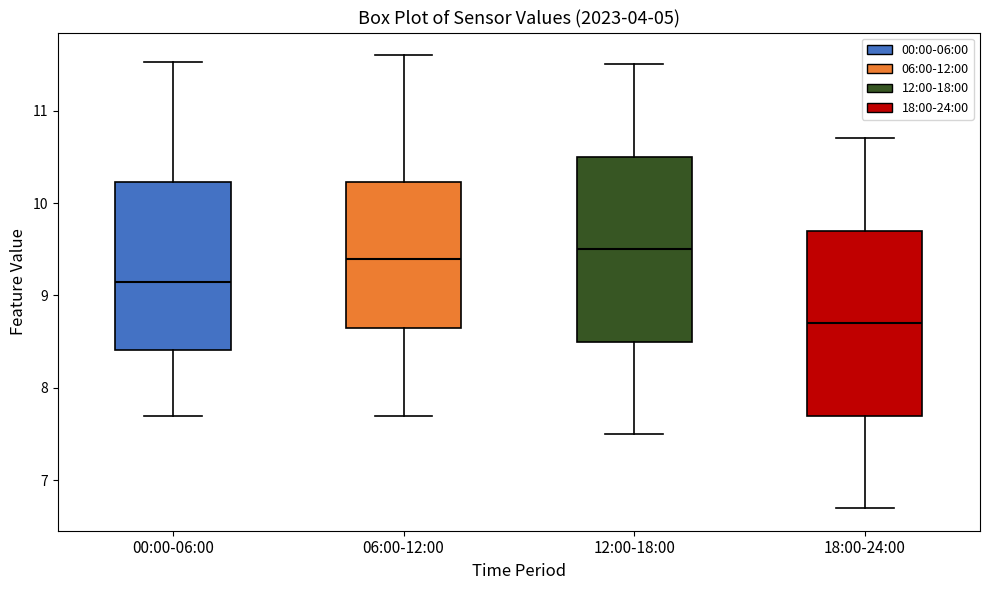

Reading left to right, read every box against the y-axis: the position of its median line, the range the box covers, and the ends of its whiskers. The values are not printed on the chart, so give them approximately, as read against the axis.

00:00-06:00: median 9.2, box 8.4 to 10.2, whiskers 7.7 to 11.5
06:00-12:00: median 9.4, box 8.7 to 10.2, whiskers 7.7 to 11.6
12:00-18:00: median 9.5, box 8.5 to 10.5, whiskers 7.5 to 11.5
18:00-24:00: median 8.7, box 7.7 to 9.7, whiskers 6.7 to 10.7